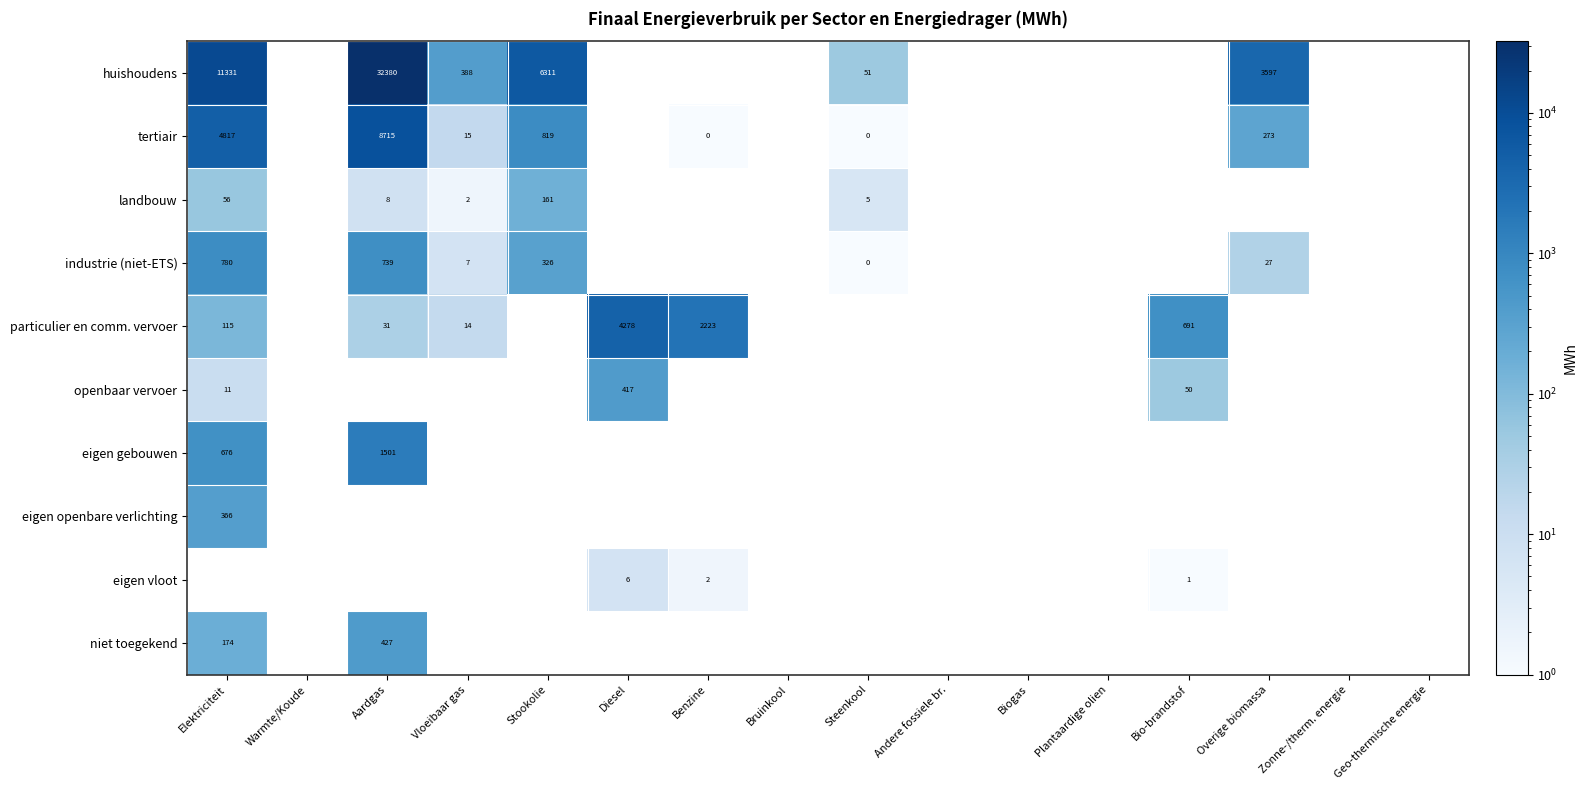

The huishoudens series shows 32380 at Aardgas. True or false?

True